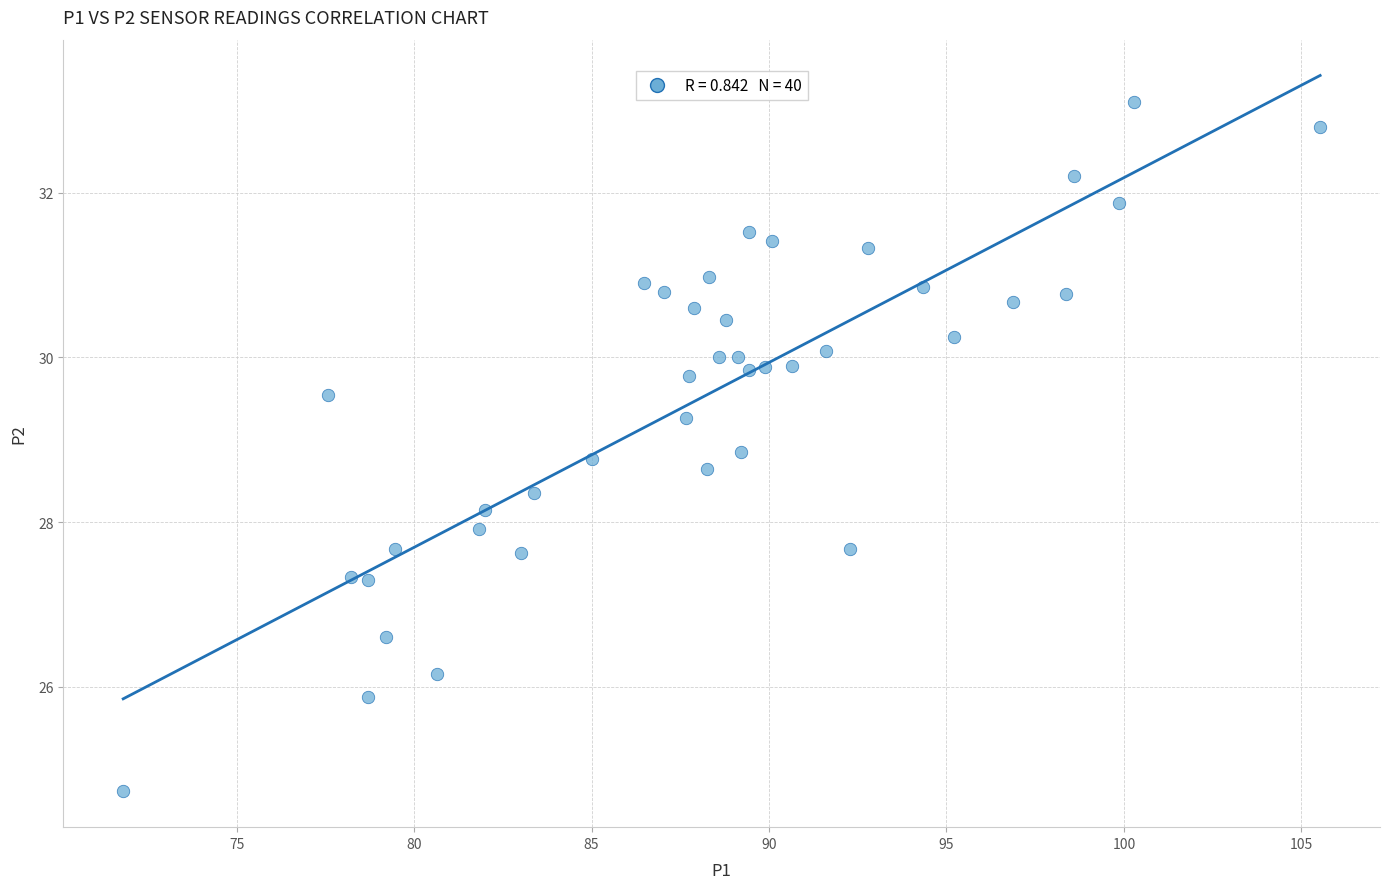

What is the range of X values (max minus min)?

33.7